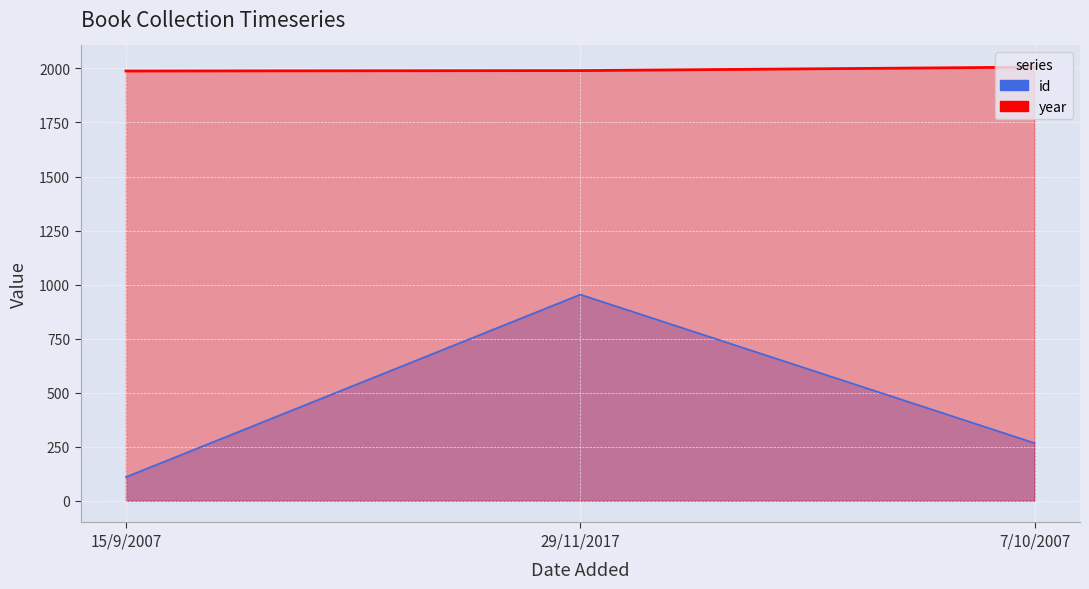

What are all the series names shown in the legend?

id, year